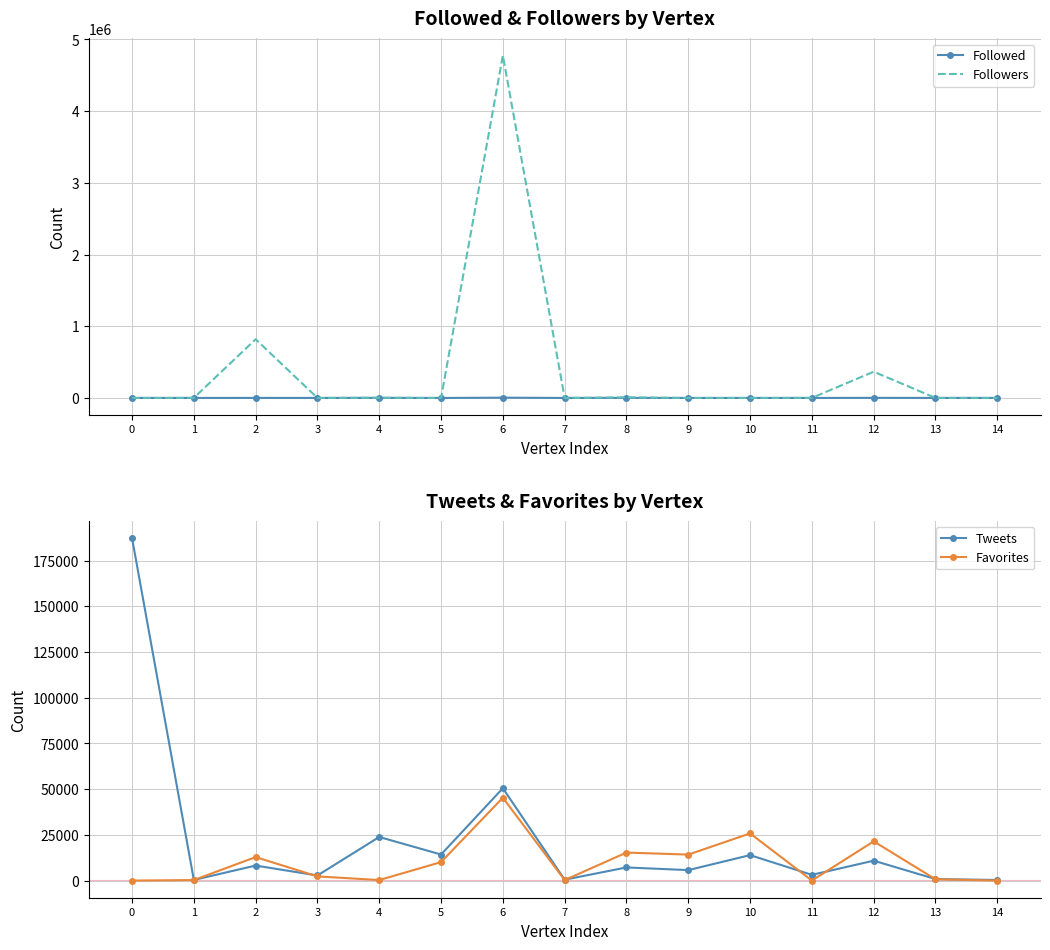

At which category does the chart reach its minimum across all series?

3